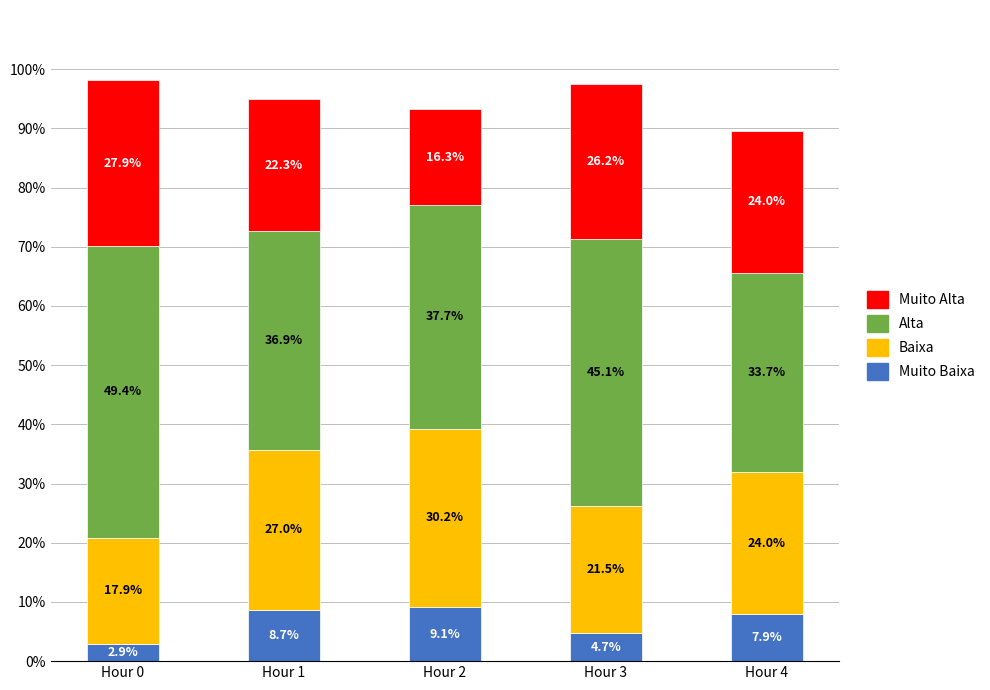

What is the total value across all series at Hour 1?

94.9